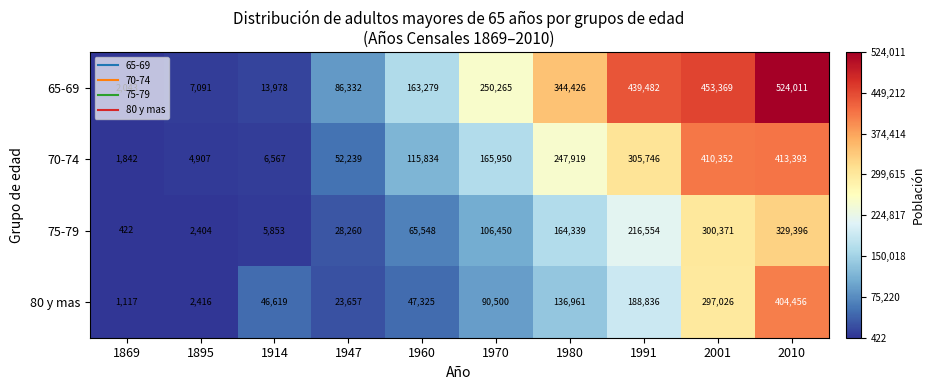

Which series changed the most between 1895 and 1947?

65-69